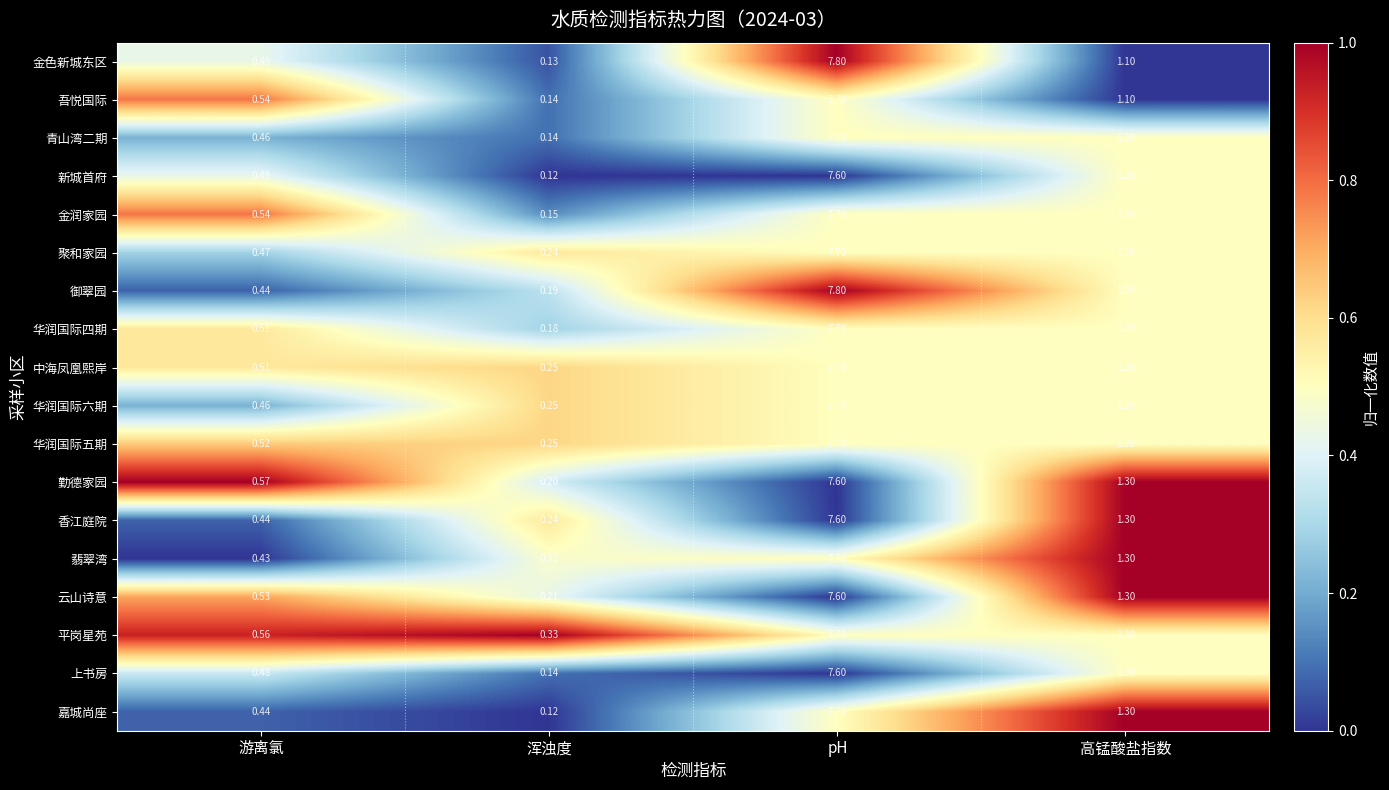

Which series has the largest range (max minus min)?

金色新城东区